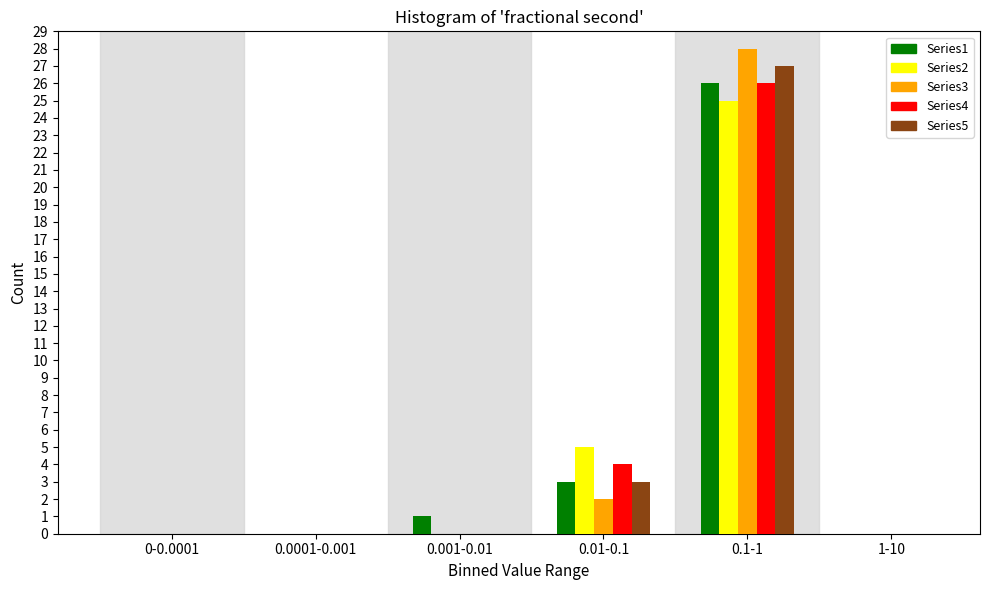

Reading left to right, transcribe all the data shown in this chart.

Series1: 0-0.0001=0	0.0001-0.001=0	0.001-0.01=1	0.01-0.1=3	0.1-1=26	1-10=0
Series2: 0-0.0001=0	0.0001-0.001=0	0.001-0.01=0	0.01-0.1=5	0.1-1=25	1-10=0
Series3: 0-0.0001=0	0.0001-0.001=0	0.001-0.01=0	0.01-0.1=2	0.1-1=28	1-10=0
Series4: 0-0.0001=0	0.0001-0.001=0	0.001-0.01=0	0.01-0.1=4	0.1-1=26	1-10=0
Series5: 0-0.0001=0	0.0001-0.001=0	0.001-0.01=0	0.01-0.1=3	0.1-1=27	1-10=0